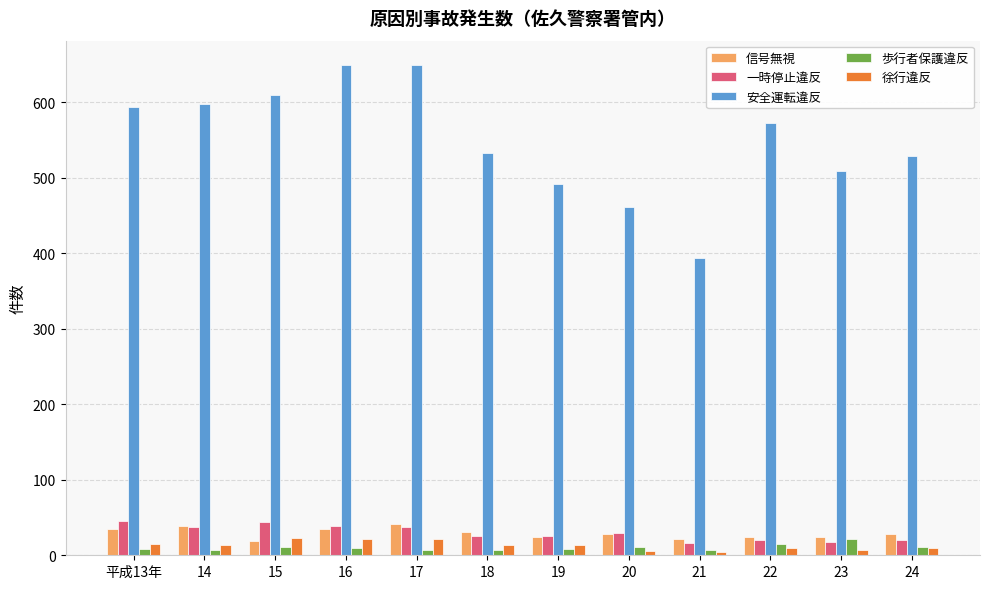

Which series has the largest range (max minus min)?

安全運転違反